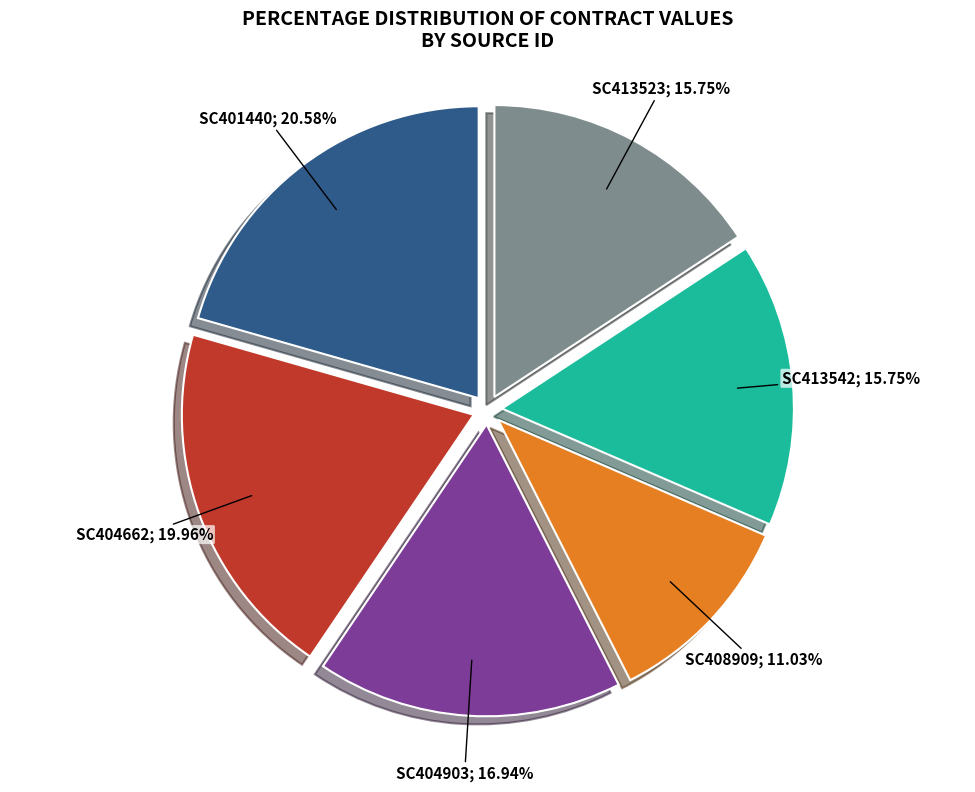

Is there any slice that represents more than half of the pie?

No